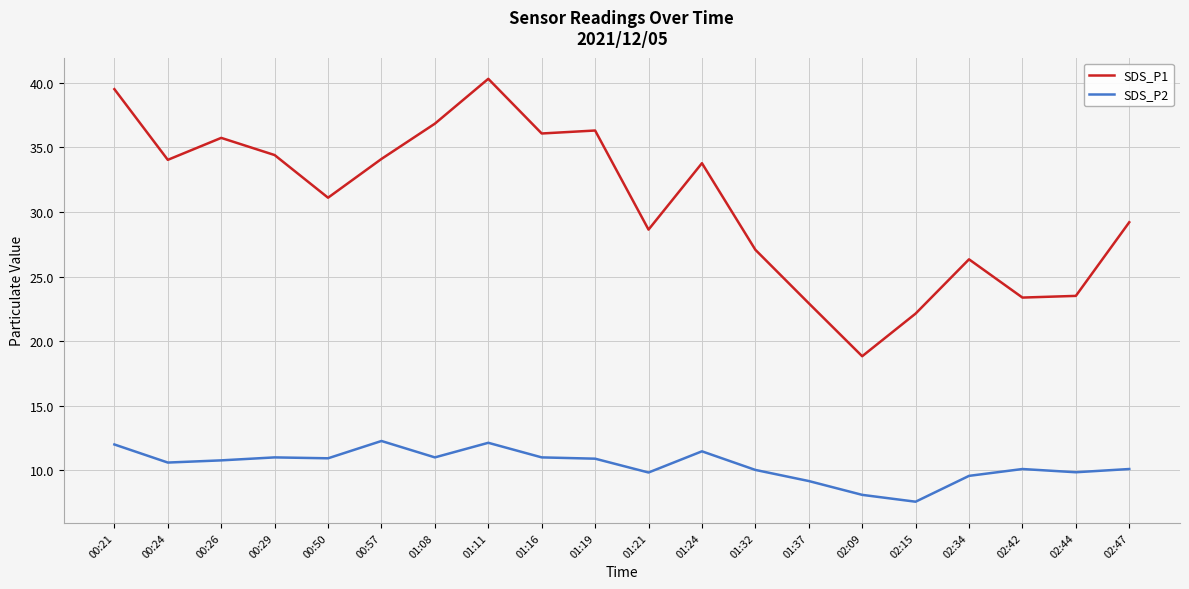

What are all the series names shown in the legend?

SDS_P1, SDS_P2